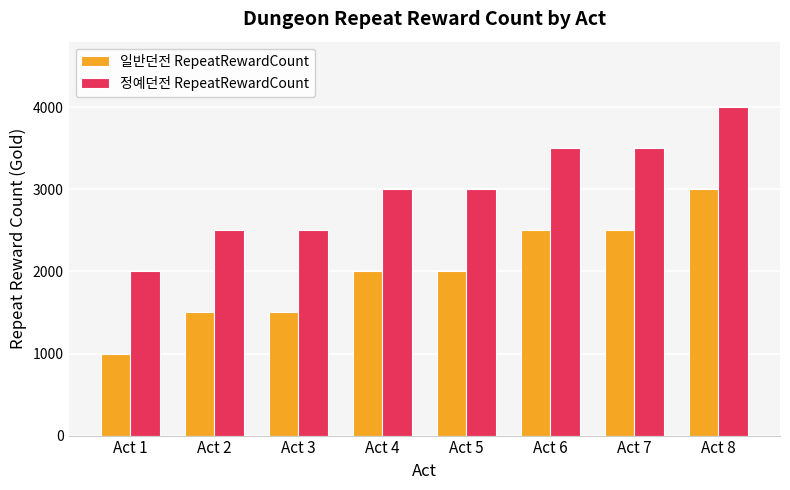

What are all the series names shown in the legend?

일반던전 RepeatRewardCount, 정예던전 RepeatRewardCount